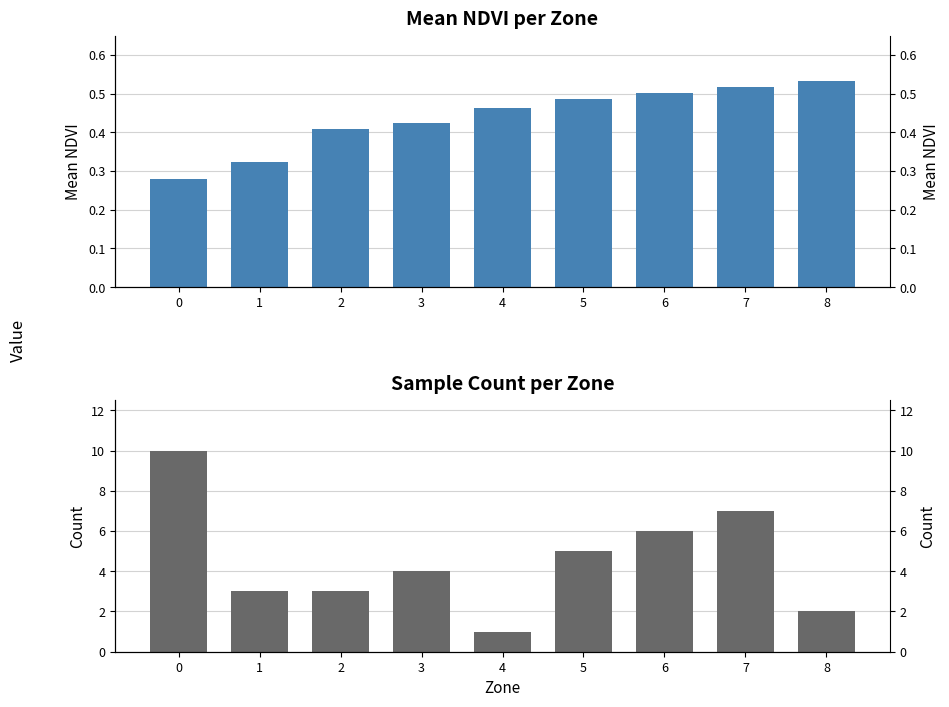

What is the value of the Mean NDVI bar at the 3rd from the left?

0.4